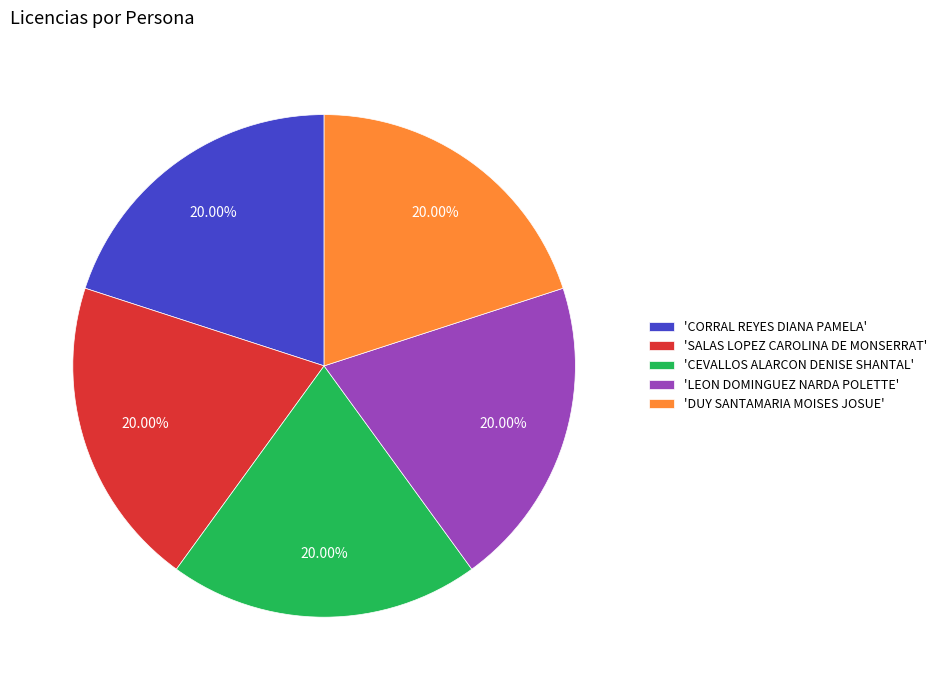

Does 'DUY SANTAMARIA MOISES JOSUE' represent more than half of the total?

No